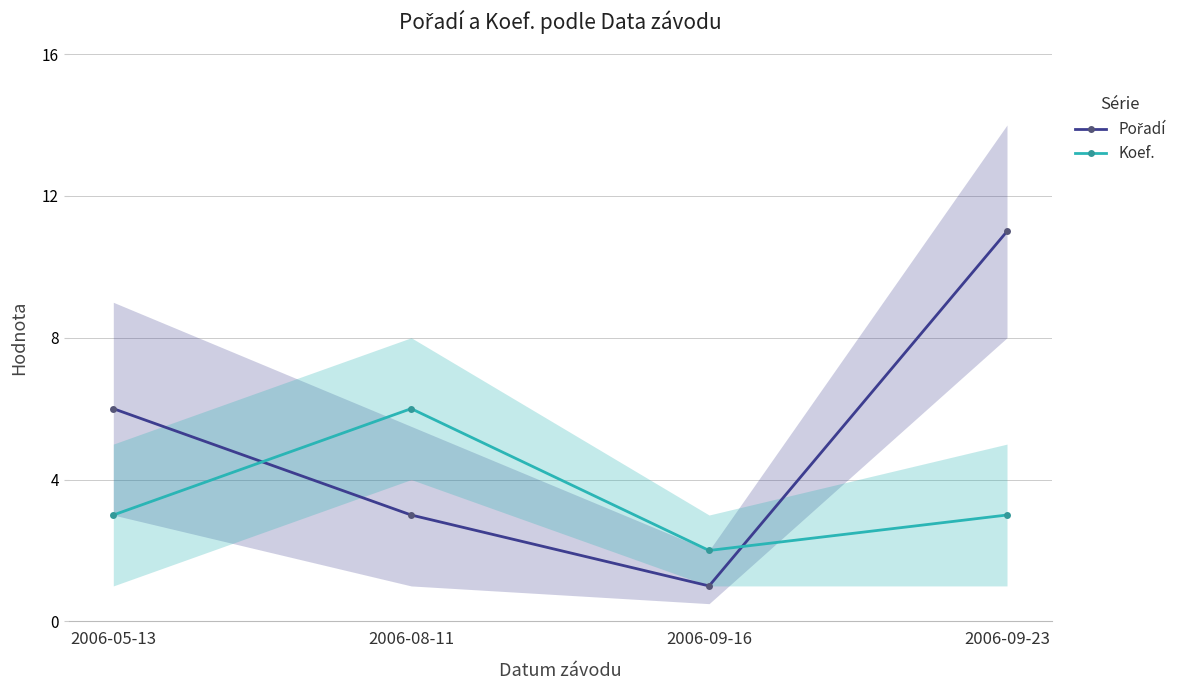

What is the value of the Koef. point at the 2nd from the left?

6